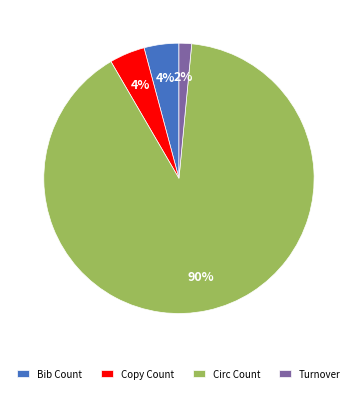

Combined, do Turnover and Copy Count account for over 50%?

No